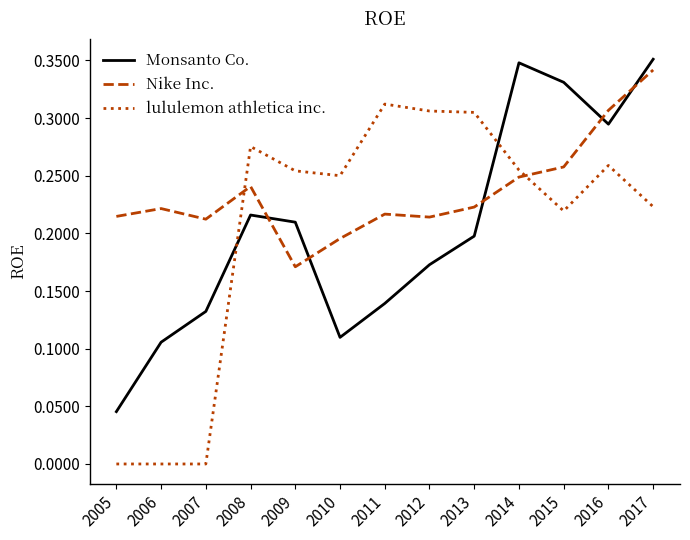

At 2007, list the series in order from smallest to largest.

lululemon athletica inc., Monsanto Co., Nike Inc.